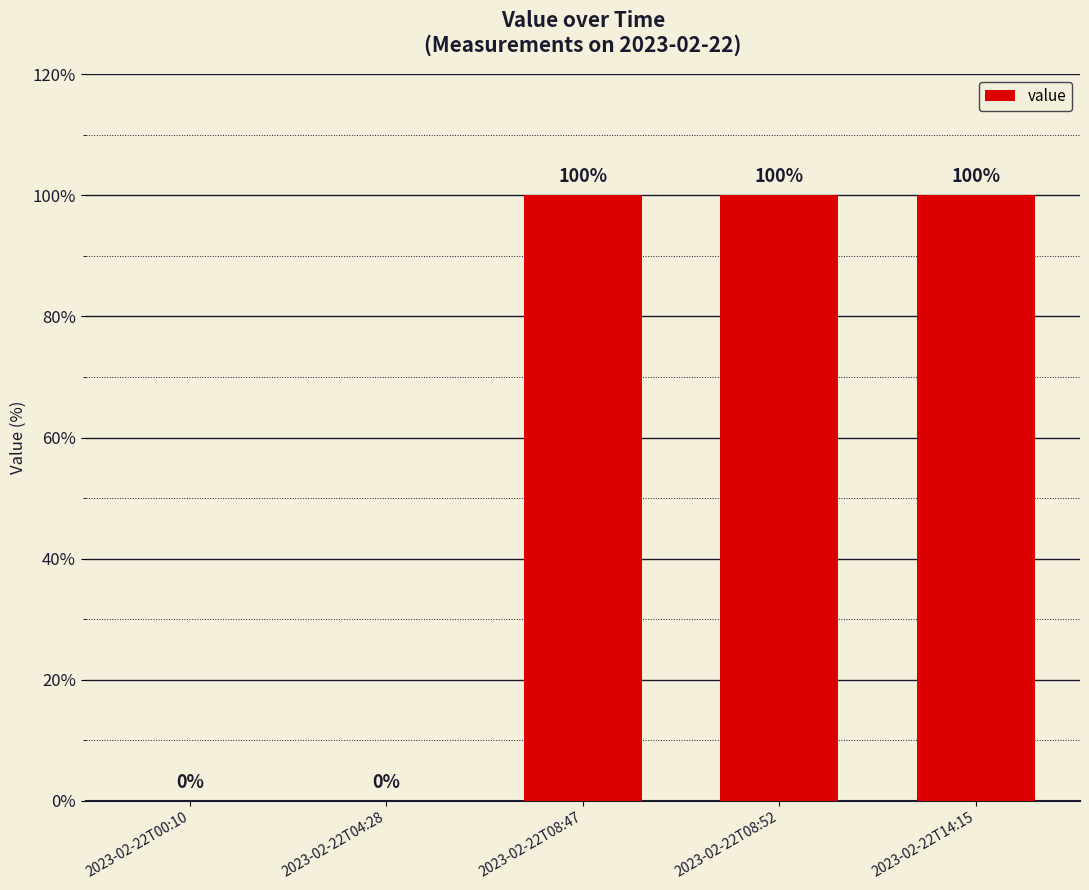

The value at 2023-02-22T00:10 is 33. True or false?

False